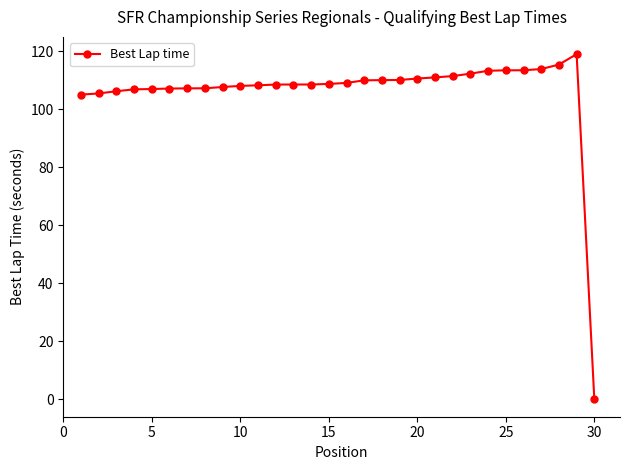

What is the value of the 12th point from the left?

108.5